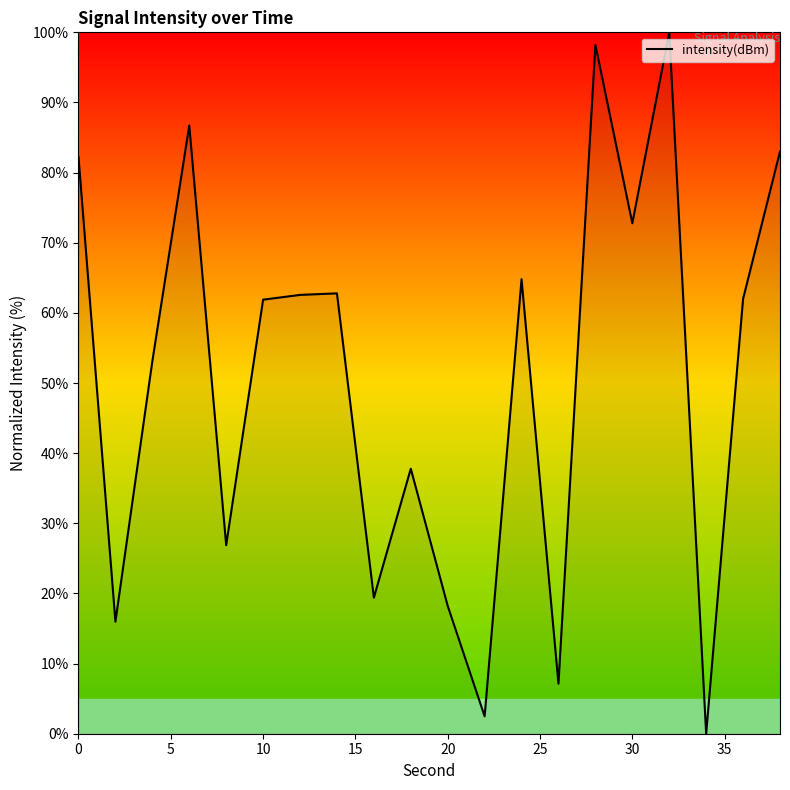

What is the difference between the maximum and minimum values?

100.0